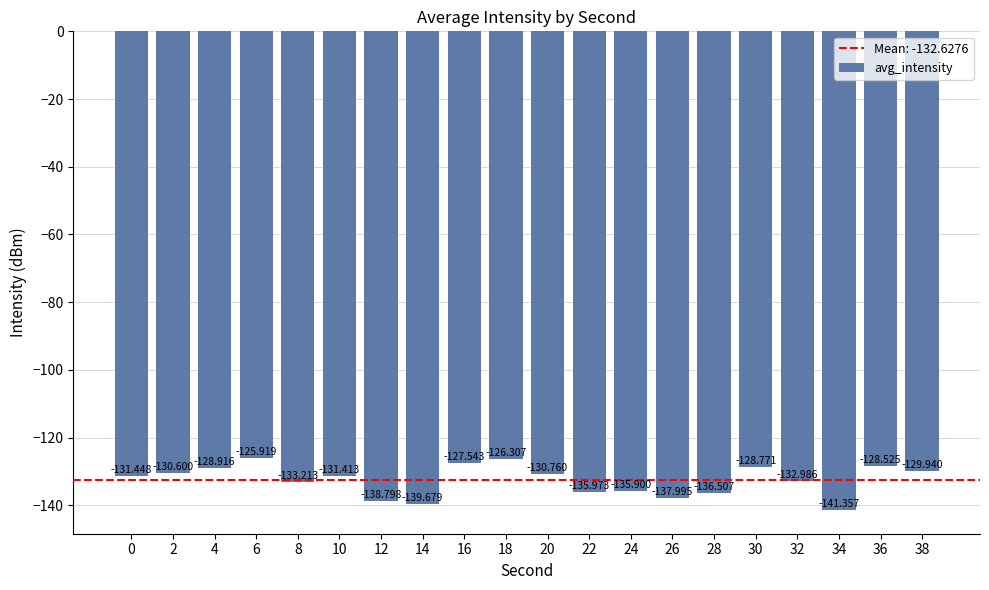

Reading left to right, transcribe all the data shown in this chart.

-131.4	-130.6	-128.9	-125.9	-133.2	-131.4	-138.8	-139.7	-127.5	-126.3	-130.8	-136.0	-135.9	-138.0	-136.5	-128.8	-133.0	-141.4	-128.5	-129.9